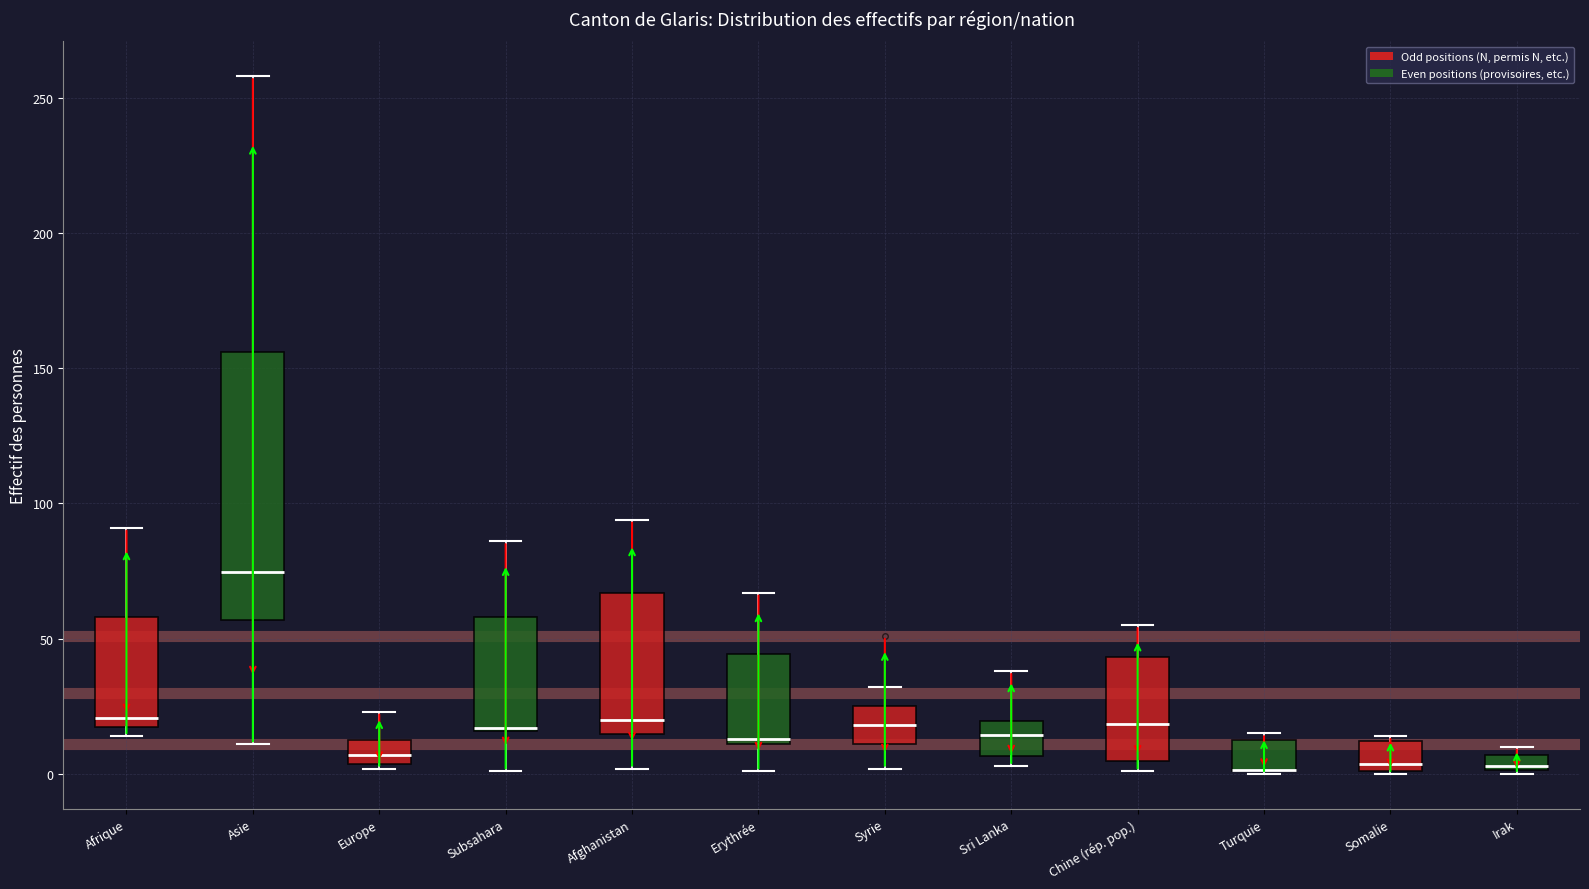

Which box is the tallest, from its lower edge to its upper edge?

Asie